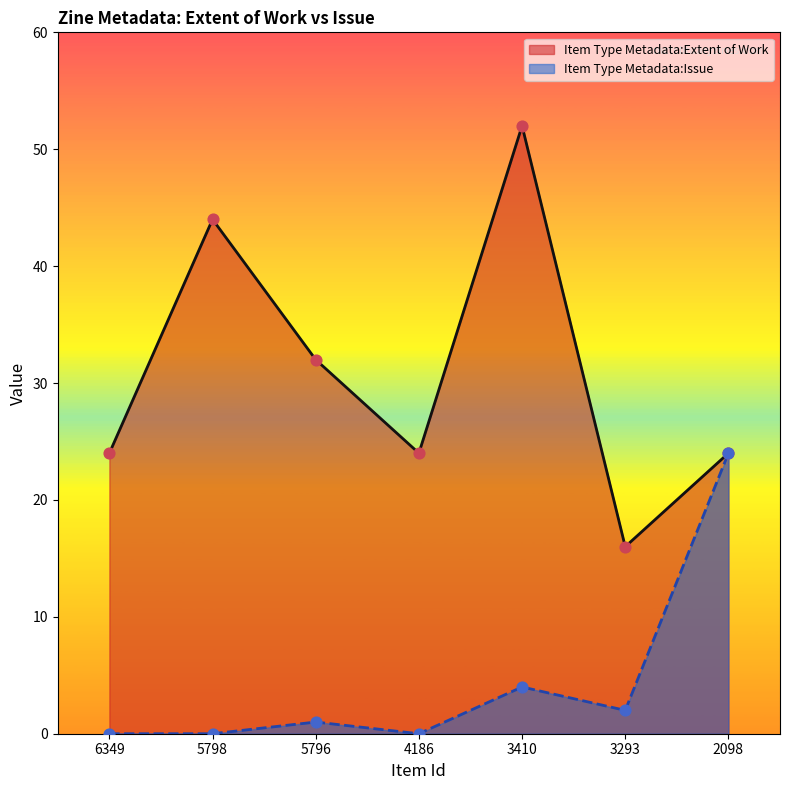

Which series contains the highest Y value?

Item Type Metadata:Extent of Work